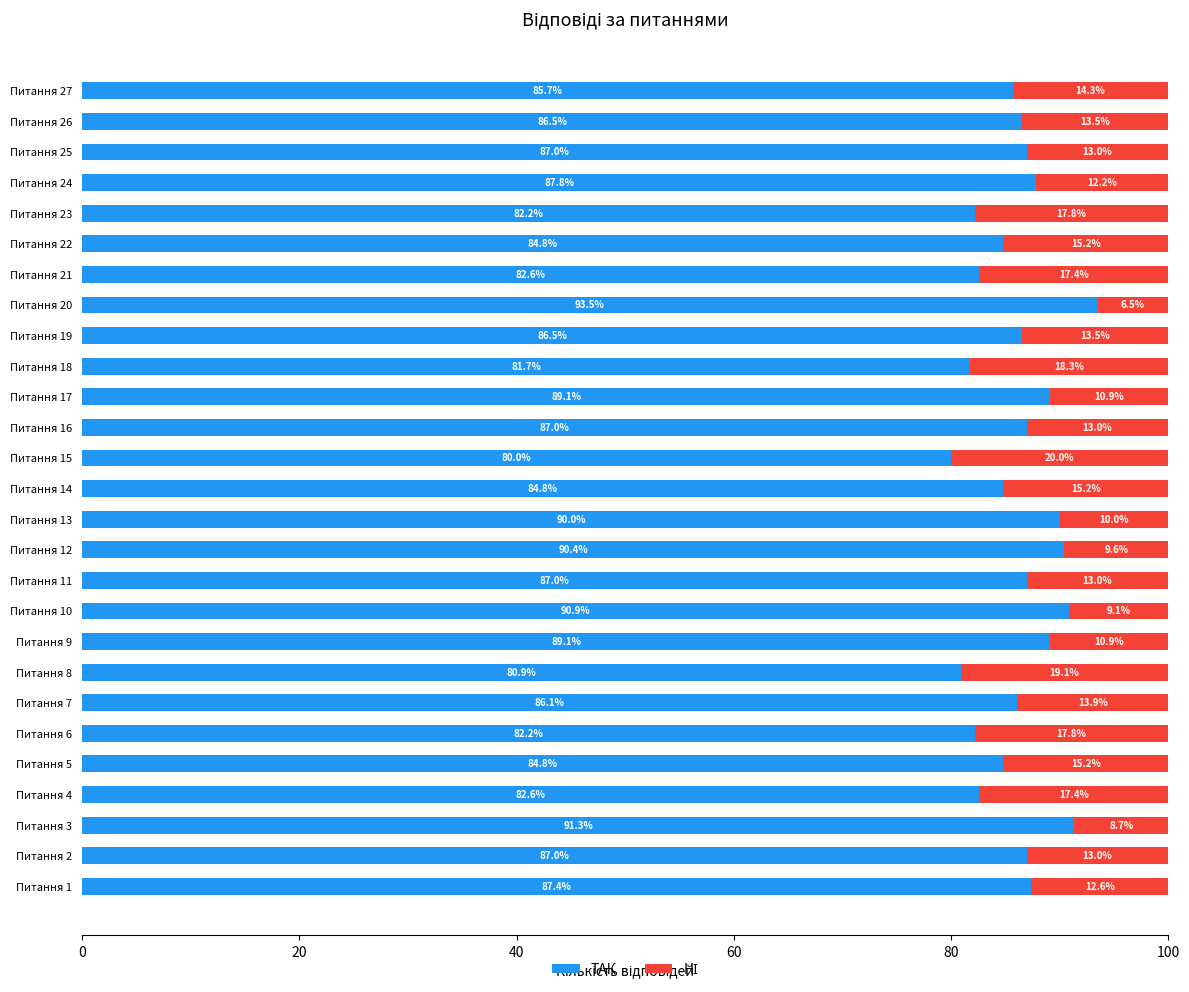

True or false: ТАК has a value of 140.7 at Питання 10.

False